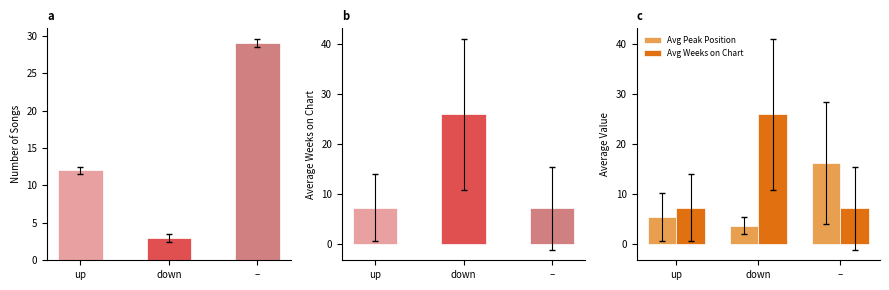

Is it true that Avg Weeks on Chart equals 7.3 at up?

True